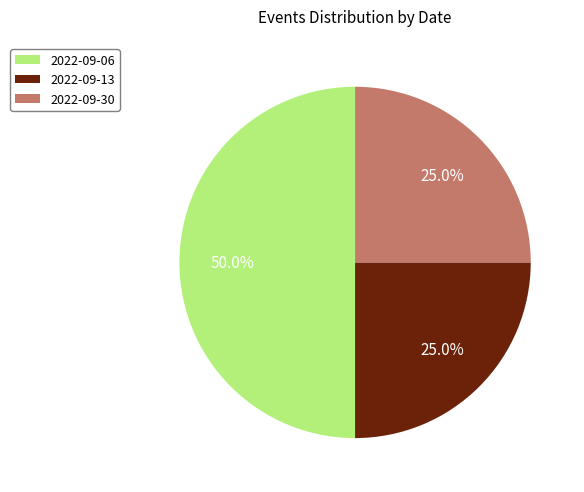

To the nearest percent, what portion does 2022-09-13 represent?

25%